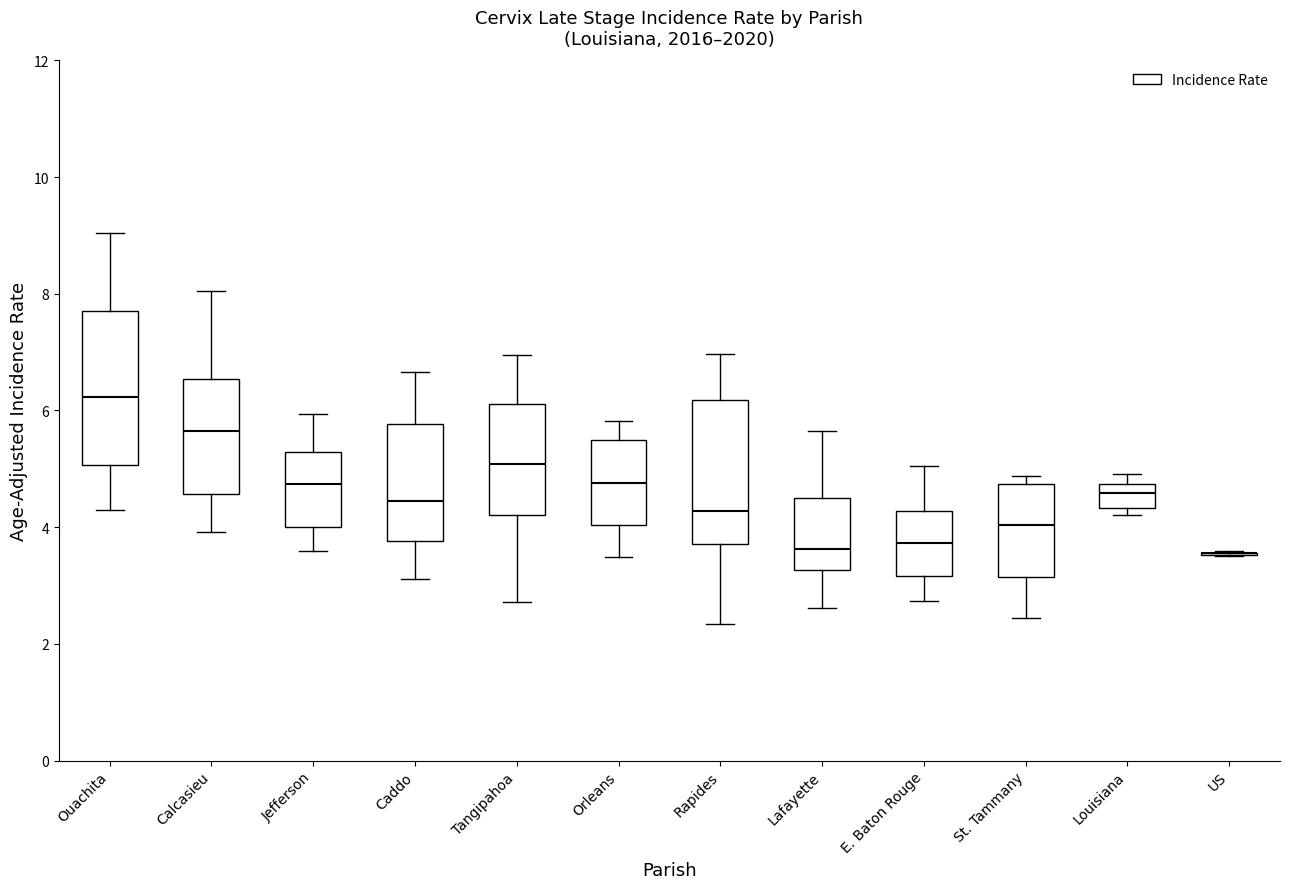

Reading left to right, read every box against the y-axis: the position of its median line, the range the box covers, and the ends of its whiskers. The values are not printed on the chart, so give them approximately, as read against the axis.

Ouachita: median 6.2, box 5.0 to 7.8, whiskers 4.4 to 9.0
Calcasieu: median 5.6, box 4.6 to 6.6, whiskers 4.0 to 8.0
Jefferson: median 4.8, box 4.0 to 5.2, whiskers 3.6 to 6.0
Caddo: median 4.4, box 3.8 to 5.8, whiskers 3.2 to 6.6
Tangipahoa: median 5.0, box 4.2 to 6.2, whiskers 2.8 to 7.0
Orleans: median 4.8, box 4.0 to 5.4, whiskers 3.4 to 5.8
Rapides: median 4.2, box 3.8 to 6.2, whiskers 2.4 to 7.0
Lafayette: median 3.6, box 3.2 to 4.6, whiskers 2.6 to 5.6
E. Baton Rouge: median 3.8, box 3.2 to 4.2, whiskers 2.8 to 5.0
St. Tammany: median 4.0, box 3.2 to 4.8, whiskers 2.4 to 4.8 (just above the box's upper edge)
Louisiana: median 4.6, box 4.4 to 4.8, whiskers 4.2 to 5.0
US: box collapsed to a line at 3.6, whiskers 3.6 to 3.6